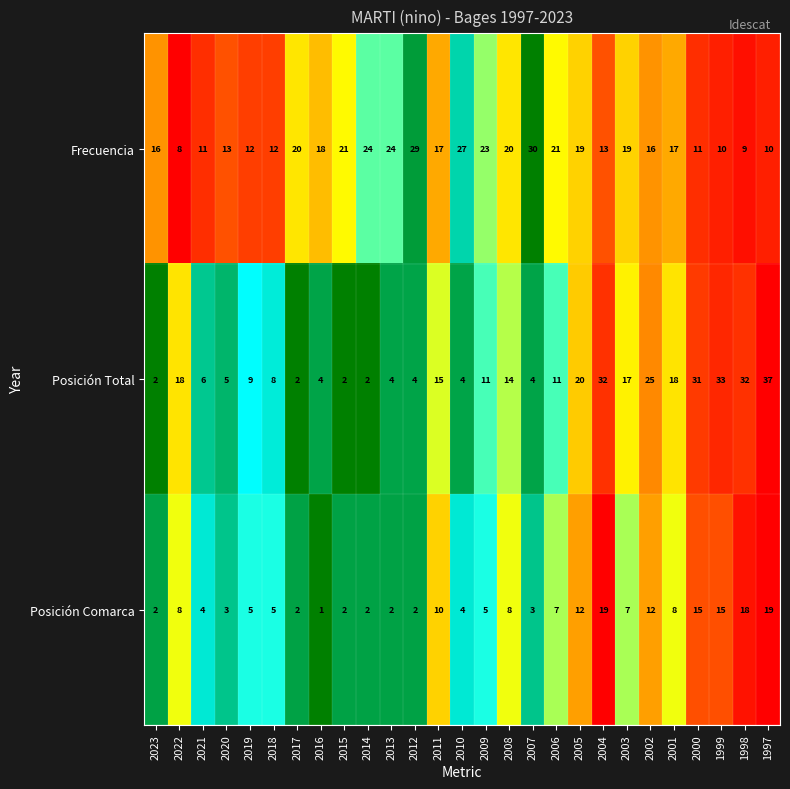

At 2013, list the series in order from largest to smallest.

Frecuencia, Posición Total, Posición Comarca